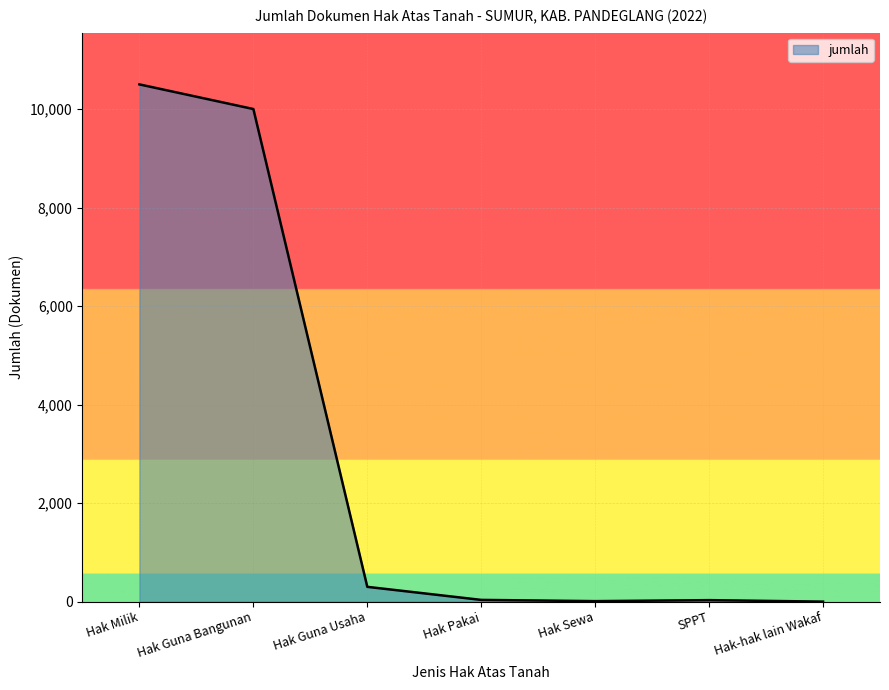

How many categories are shown in the chart?

7